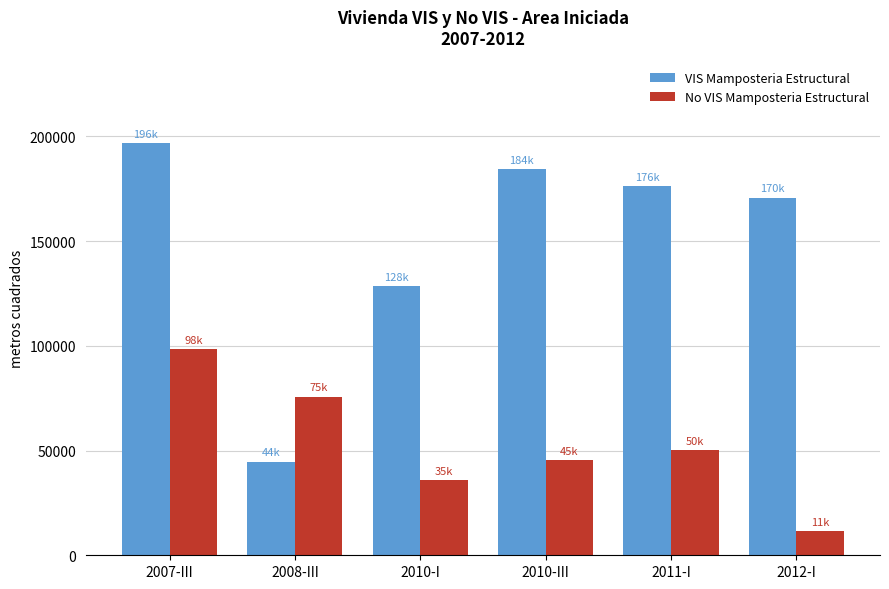

What is the highest value of the VIS Mamposteria Estructural series?

196908